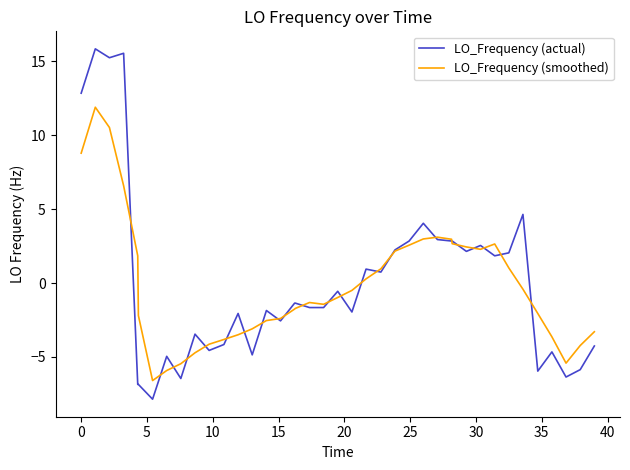

Which series has the largest range (max minus min)?

LO_Frequency (actual)